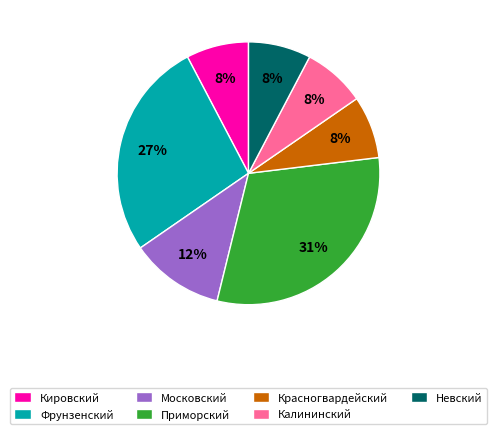

Between Московский and Кировский, which is larger?

Московский